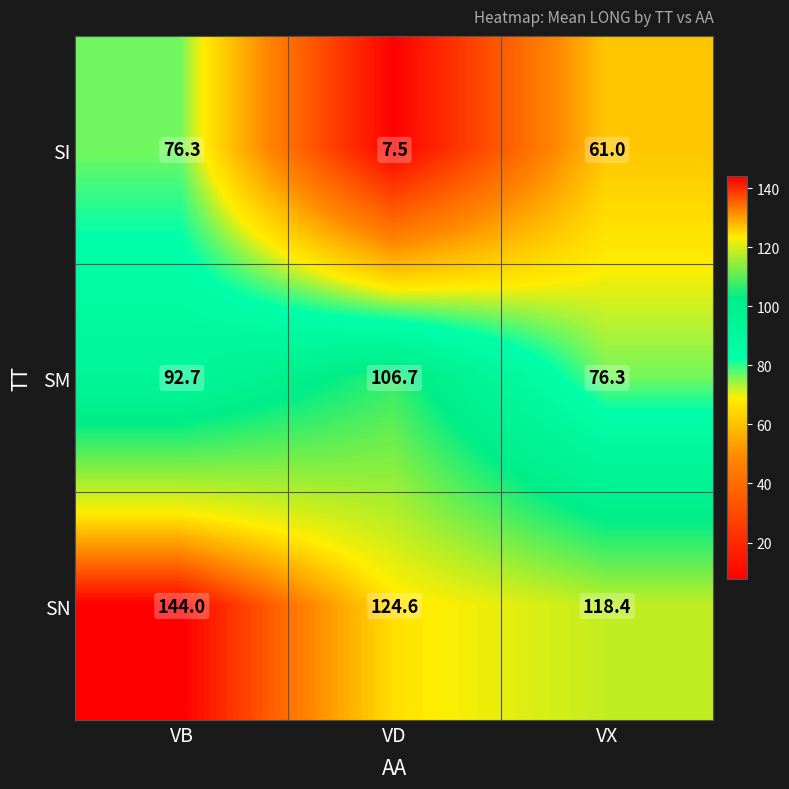

At which category is the sum across all series the highest?

VB